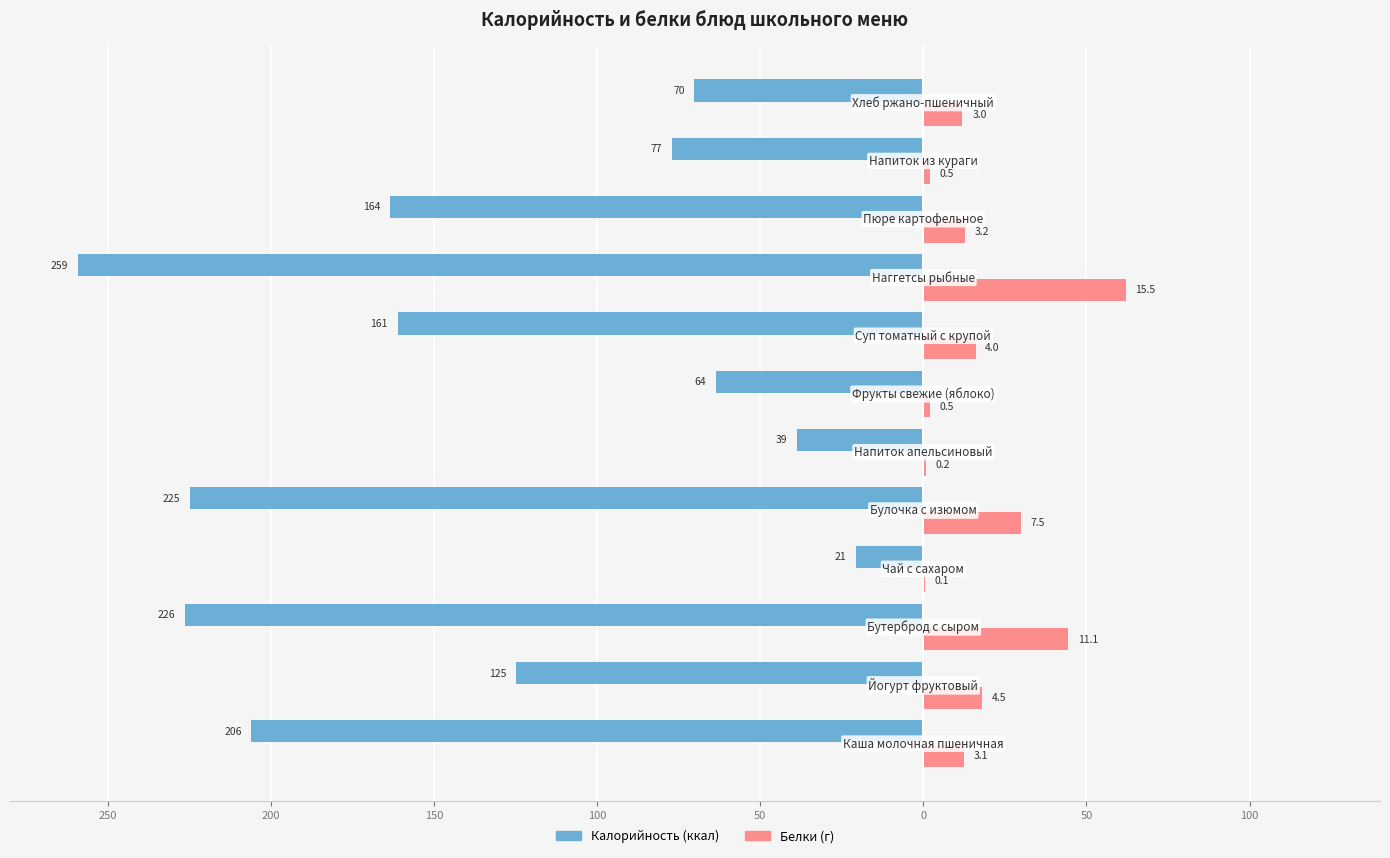

How many bars are there in total?

24